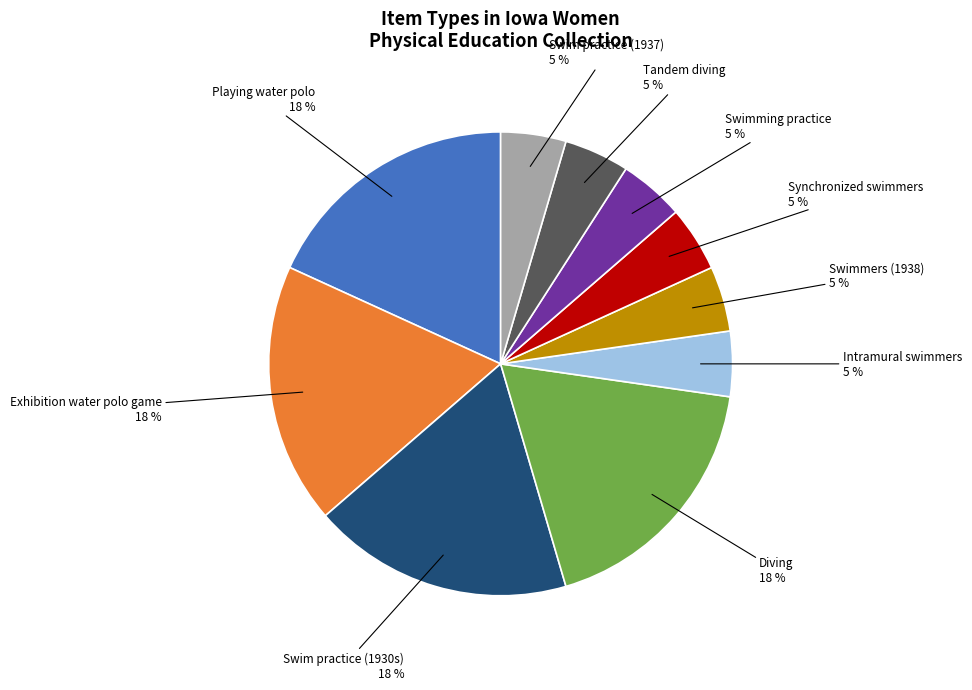

To the nearest percent, what percentage of the pie is Synchronized swimmers?

5%